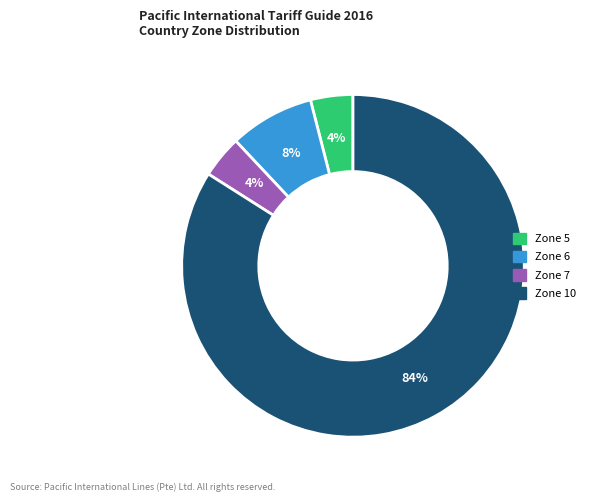

To the nearest percent, what is the average slice percentage?

25%